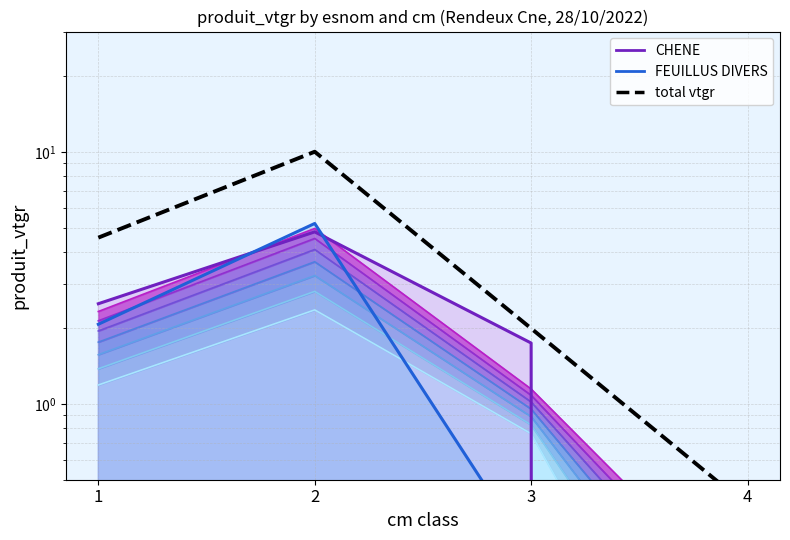

What is the value of the CHENE (produit_vtgr) point at the 2nd from the left?

4.8